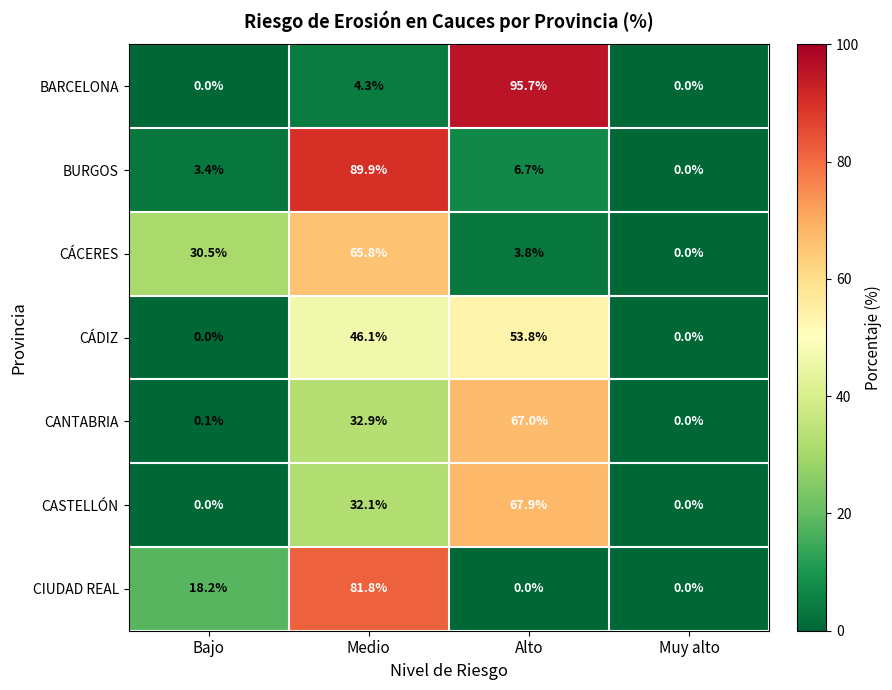

At which label does CÁDIZ reach its peak?

Alto